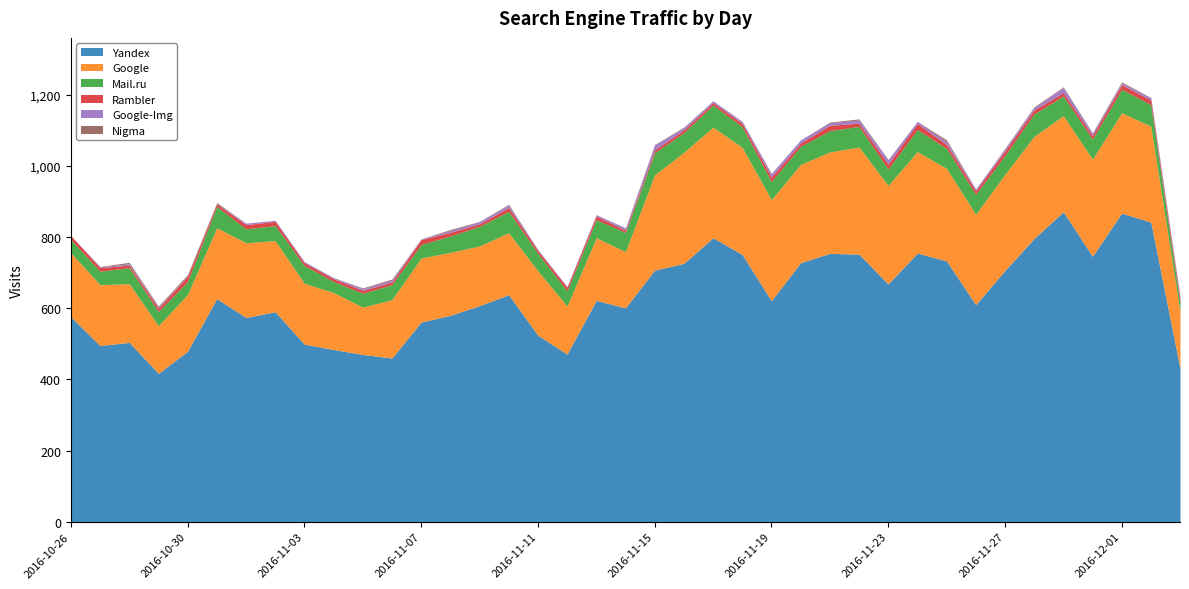

List the labels in order of Rambler value, smallest first.

2016-11-14, 2016-10-28, 2016-10-31, 2016-11-09, 2016-11-17, 2016-11-03, 2016-11-04, 2016-11-05, 2016-11-06, 2016-11-11, 2016-11-15, 2016-11-16, 2016-10-29, 2016-11-18, 2016-11-20, 2016-11-22, 2016-10-27, 2016-11-08, 2016-11-12, 2016-11-13, 2016-11-26, 2016-11-29, 2016-11-30, 2016-10-26, 2016-11-10, 2016-11-25, 2016-11-28, 2016-11-01, 2016-11-02, 2016-12-03, 2016-11-19, 2016-11-27, 2016-12-01, 2016-12-02, 2016-11-07, 2016-11-23, 2016-10-30, 2016-11-21, 2016-11-24